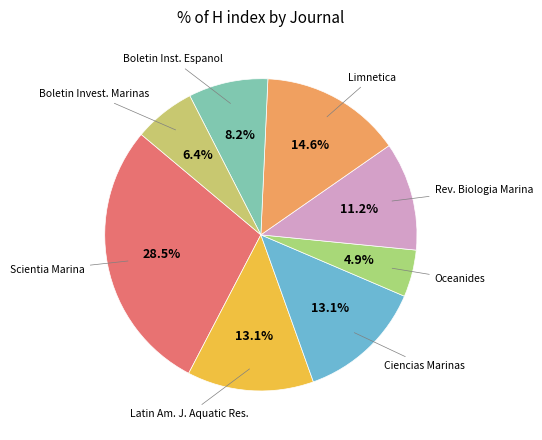

To the nearest percent, what is the difference between the largest and smallest slice percentages?

24%